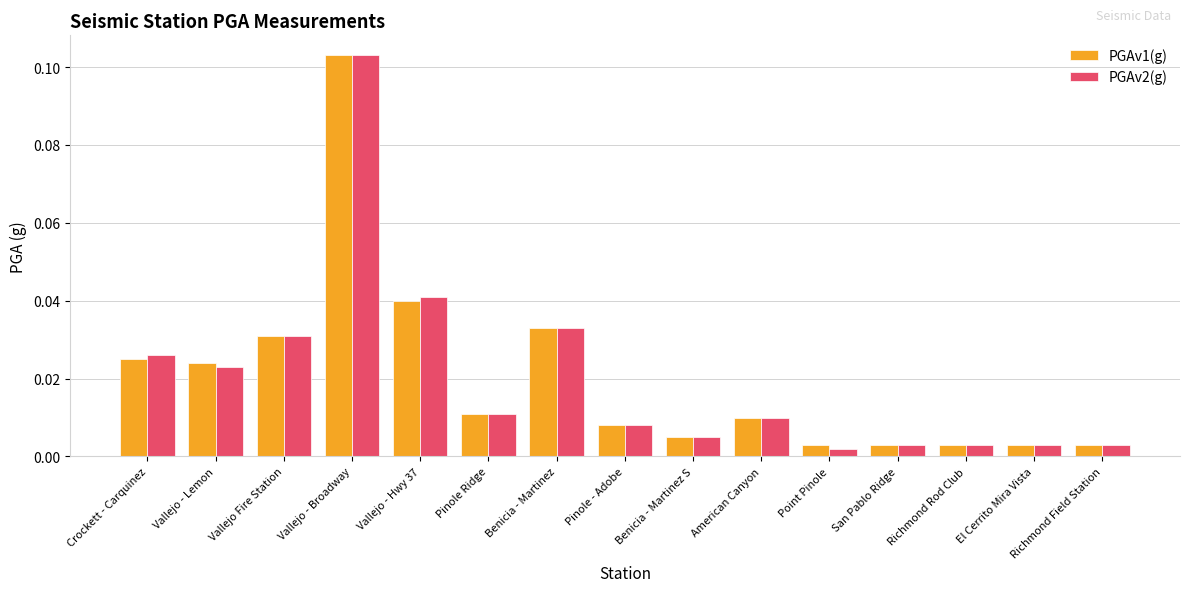

What is the sum of all PGAv1(g) values?

0.3